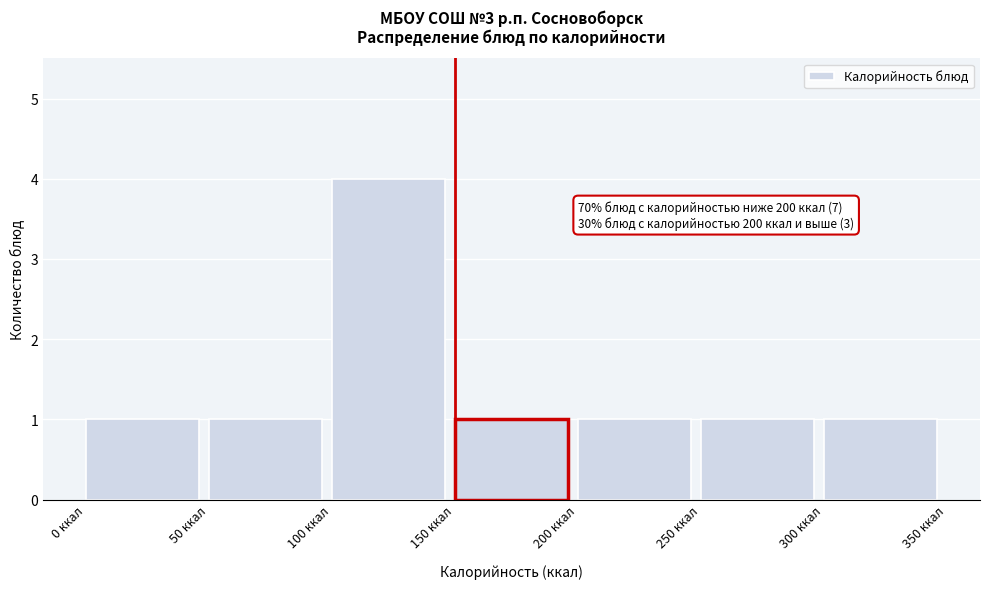

Over which range of the x-axis is the bar tallest?

100 to 150